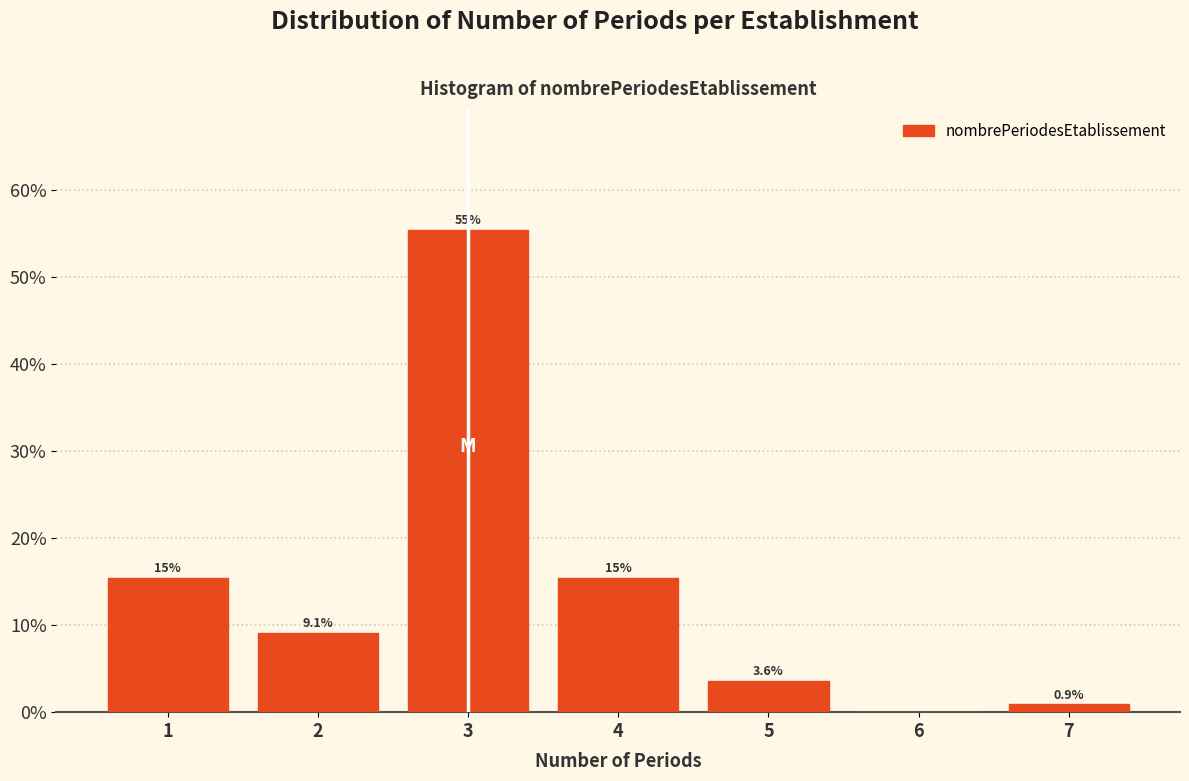

Reading left to right, transcribe all the data shown in this chart.

1=15.5	2=9.1	3=55.5	4=15.5	5=3.6	6=0.0	7=0.9